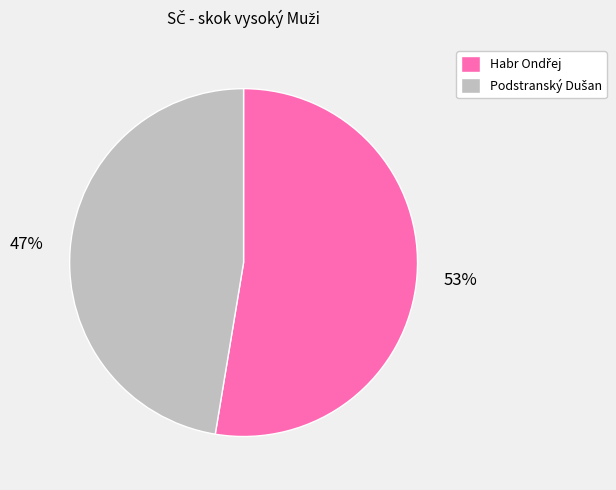

How many segments does this pie chart have?

2